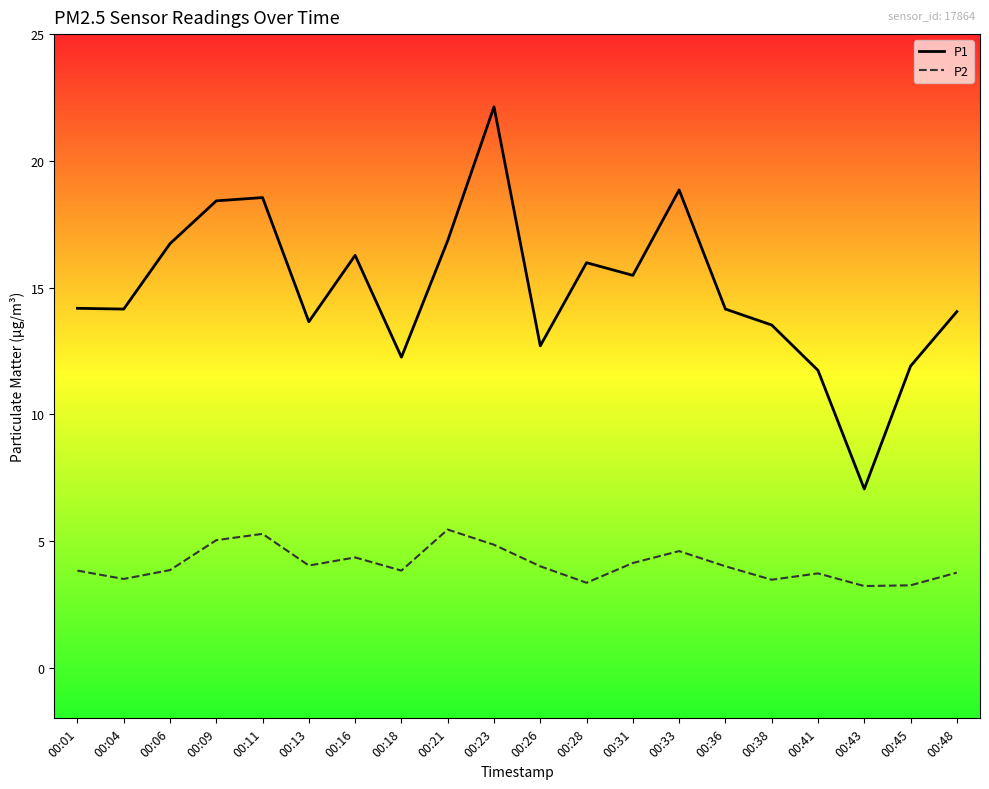

What is the smallest value displayed?

3.2